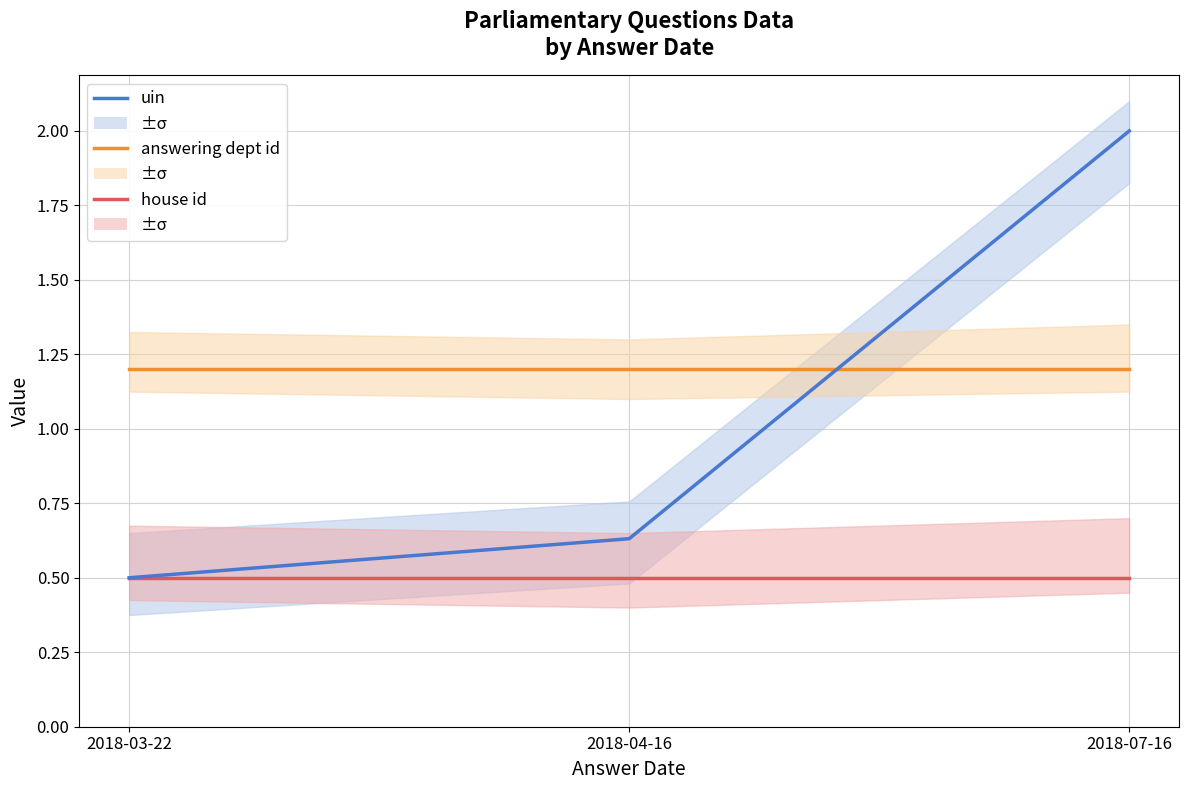

Is it true that answering dept id equals 1.2 at 2018-07-16?

True